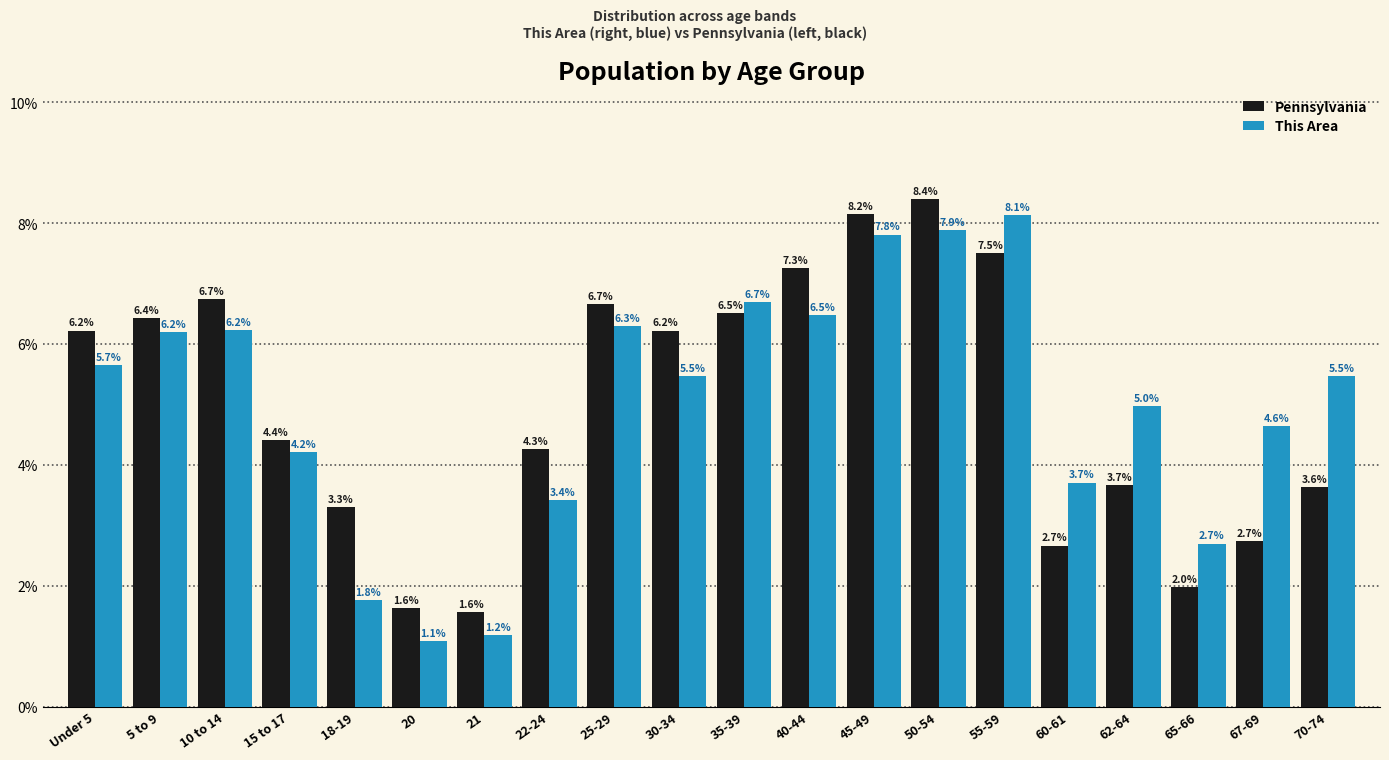

What is the total value across all series at 35-39?

13.2